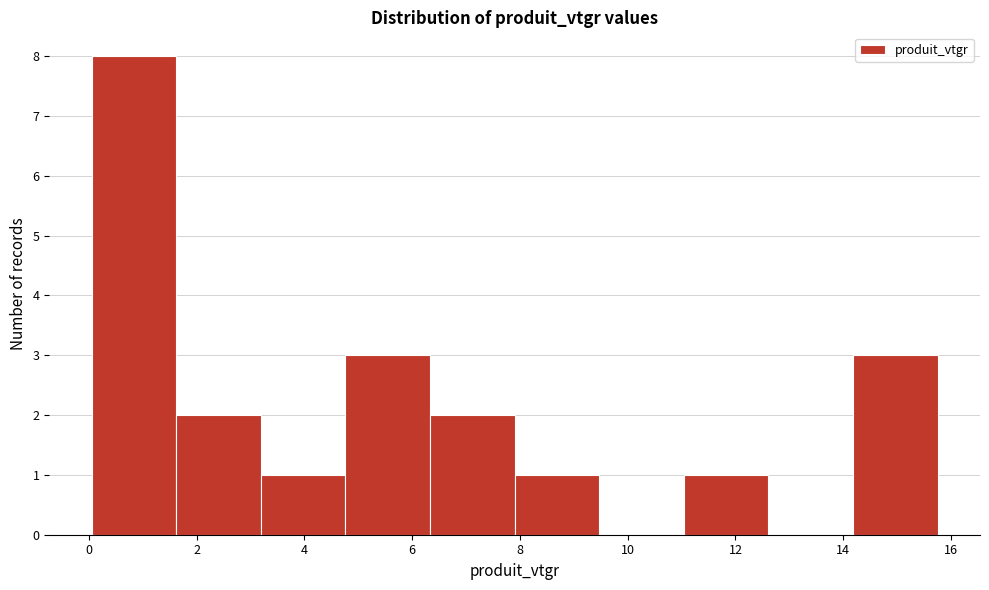

Reading left to right, transcribe this chart: for each bar, give the range it covers on the x-axis and its height. Neither the bar edges nor the heights are printed on the chart, so give them approximately, as read against the axes.

0.0 to 1.6: 8
1.6 to 3.2: 2
3.2 to 4.8: 1
4.8 to 6.4: 3
6.4 to 8.0: 2
8.0 to 9.4: 1
9.4 to 11.0: 0
11.0 to 12.6: 1
12.6 to 14.2: 0
14.2 to 15.8: 3